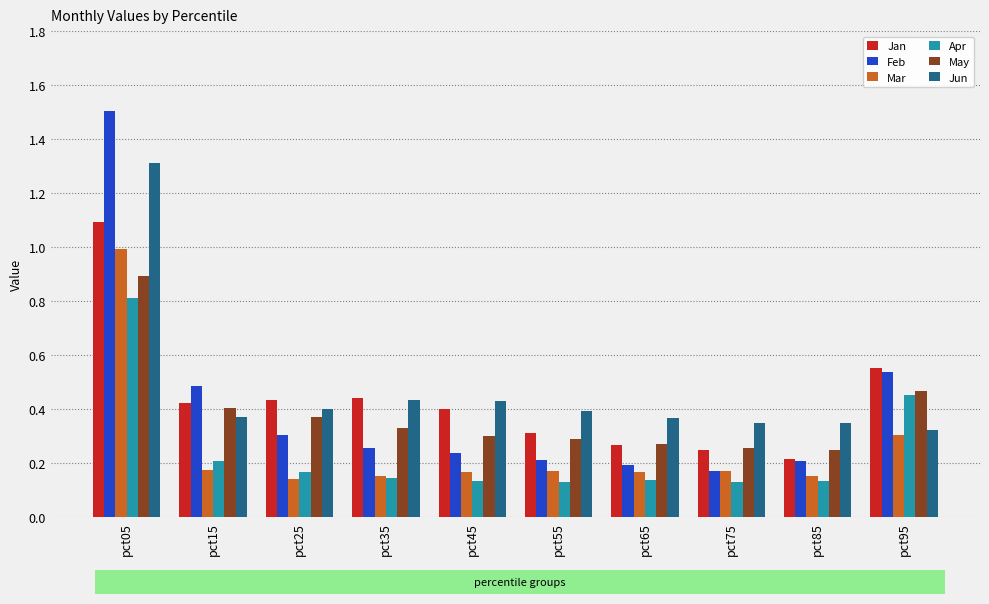

Between pct05 and pct45, which series saw the biggest shift?

Feb